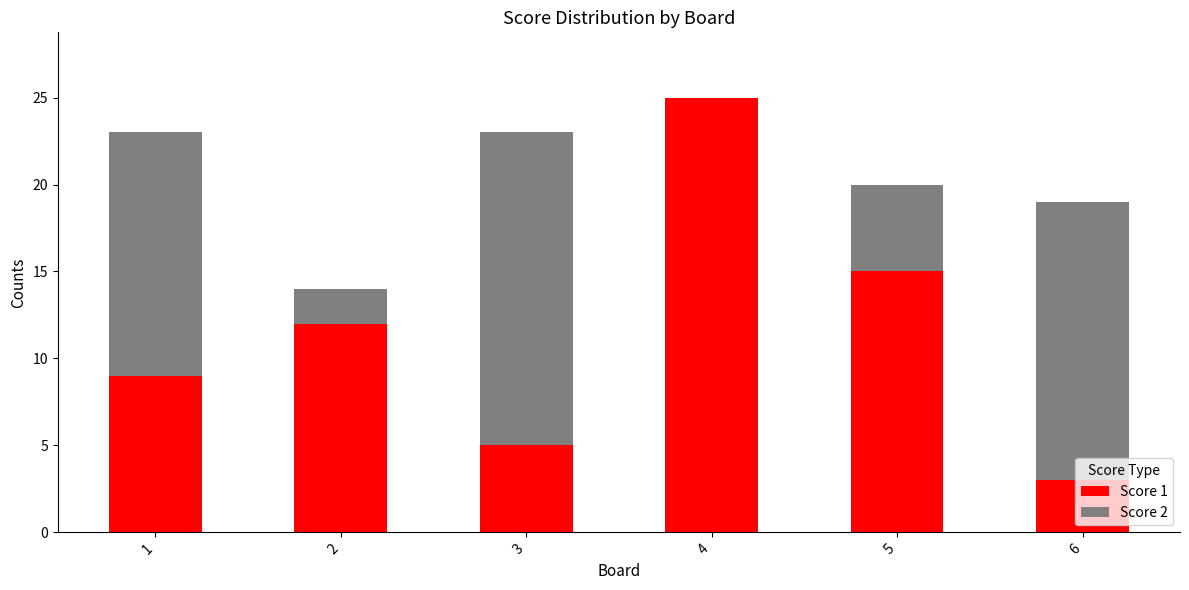

What is the highest value of the Score 1 series?

25